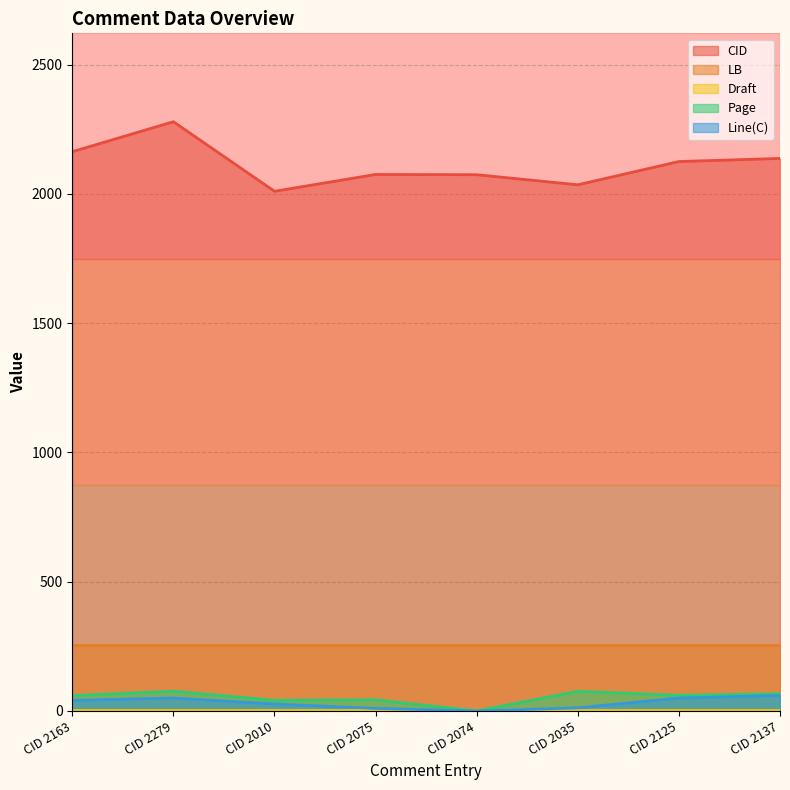

True or false: LB and CID cross at least once.

False